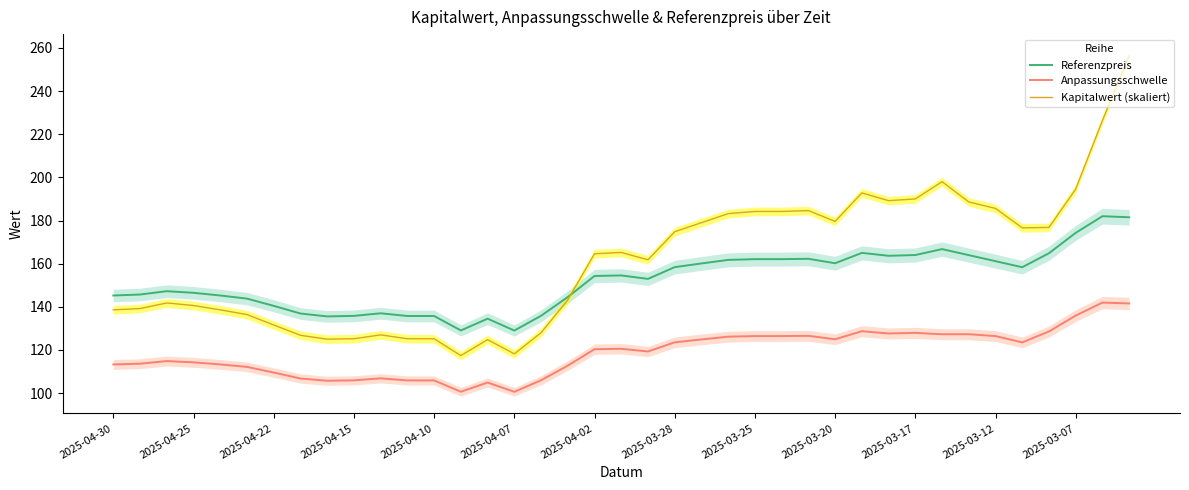

Reading left to right, extract all data points from this chart.

Referenzpreis: 145.2	145.7	147.2	146.5	145.2	143.8	140.4	136.9	135.6	135.8	137.0	135.8	135.8	129.1	134.5	129.0	135.8	144.6	154.3	154.6	152.9	158.4	160.1	161.8	162.1	162.1	162.2	160.2	165.0	163.7	164.0	166.8	163.9	161.2	158.3	164.8	174.3	182.0	181.5
Anpassungsschwelle: 113.3	113.6	114.9	114.3	113.3	112.2	109.6	106.8	105.7	105.9	106.9	105.9	105.9	100.7	104.9	100.6	106.0	112.7	120.4	120.5	119.3	123.6	124.9	126.2	126.4	126.4	126.6	125.0	128.7	127.6	127.9	127.3	127.3	126.4	123.5	128.6	136.0	142.0	141.6
Kapitalwert (skaliert): 138.6	139.2	141.8	140.6	138.6	136.4	131.6	126.8	125.0	125.2	127.0	125.2	125.2	117.4	124.8	118.2	128.0	143.2	164.6	165.2	161.8	174.8	179.0	183.2	184.2	184.2	184.6	179.6	192.8	189.2	190.0	198.0	188.6	185.6	176.6	176.8	194.6	226.4	256.4